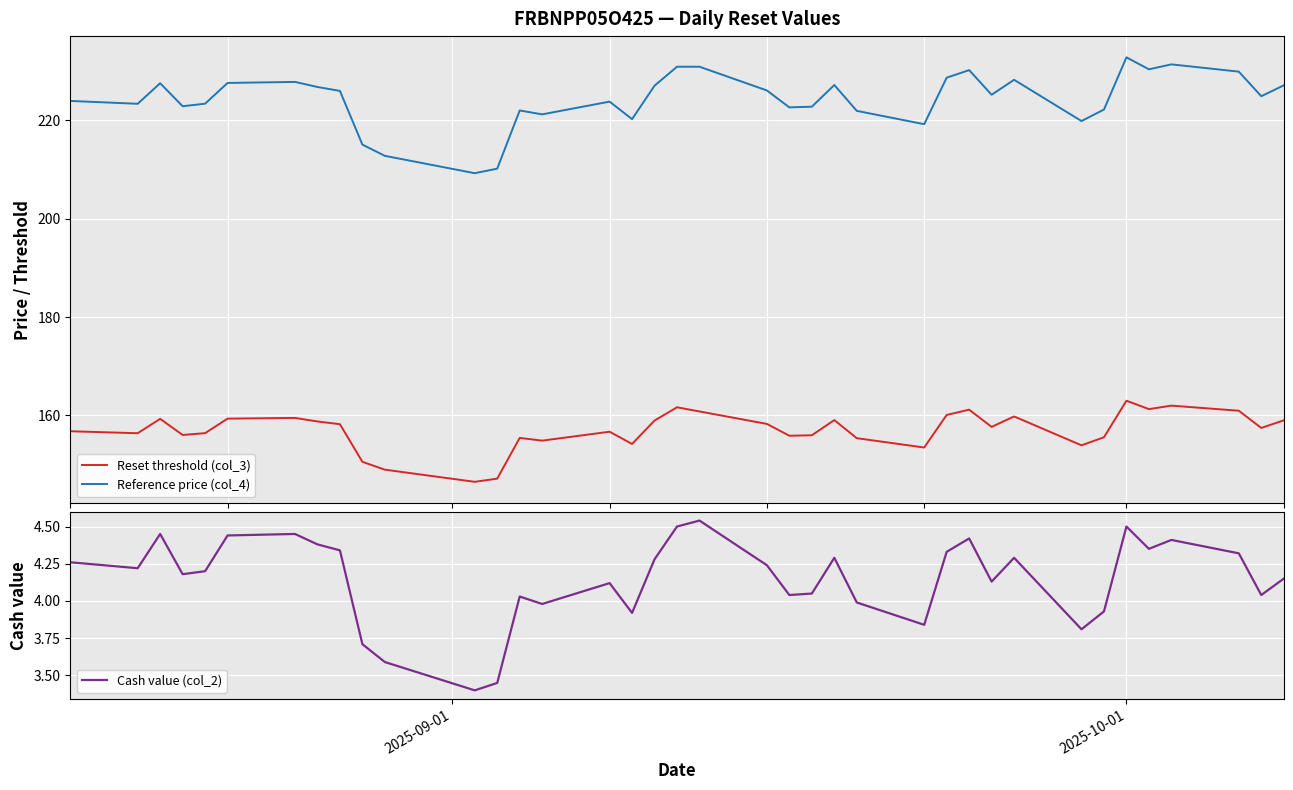

True or false: Reference price (col_4) and Cash value (col_2) intersect in this chart.

False